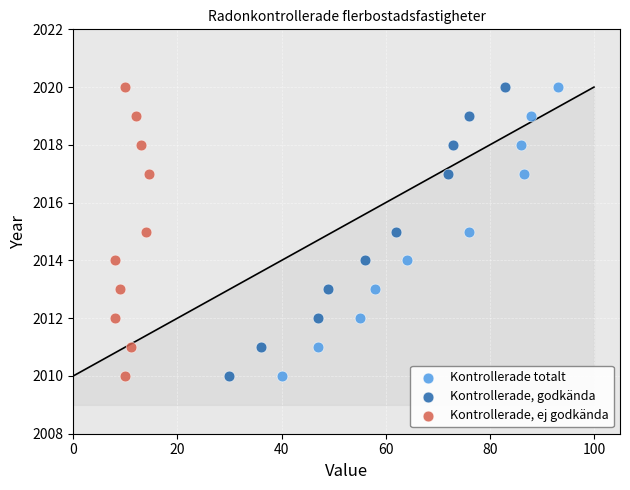

What are all the series names shown in the legend?

Kontrollerade totalt, Kontrollerade, godkända, Kontrollerade, ej godkända